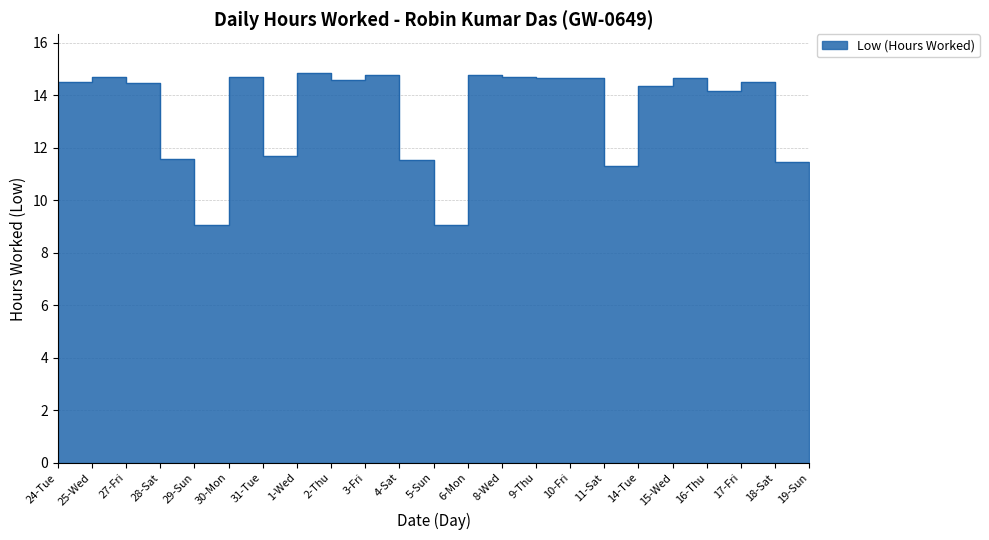

The chart shows a value of 23.2 at 16-Thu. True or false?

False